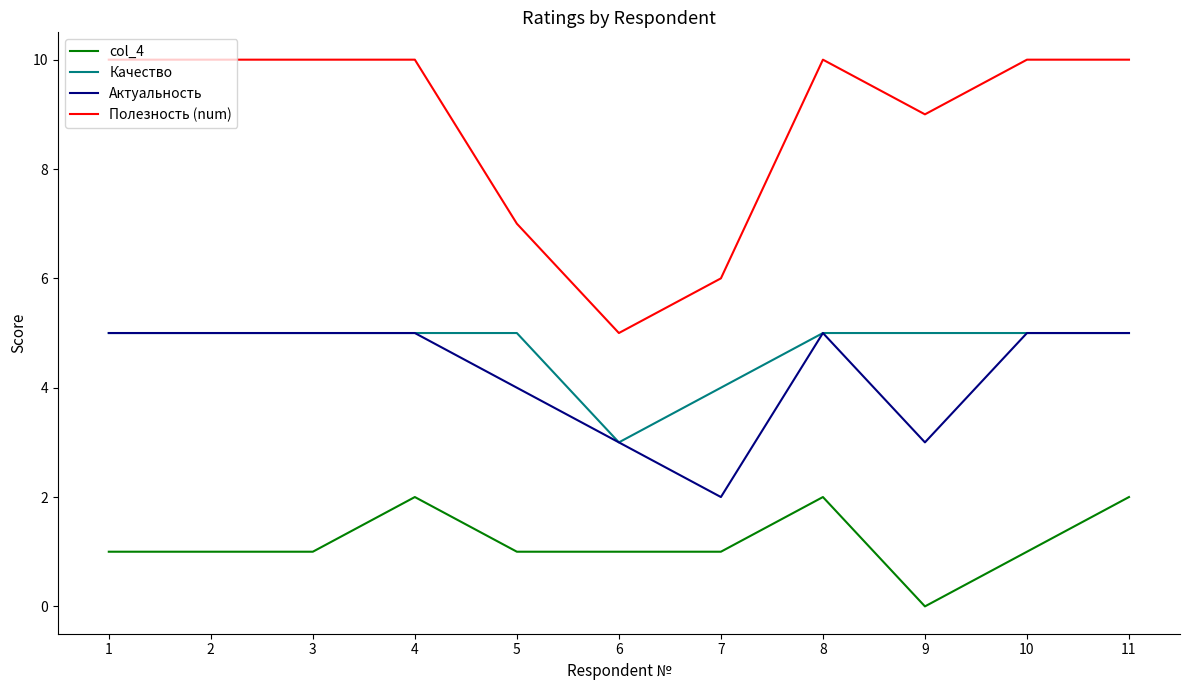

What is the approximate value of col_4 at 10?

1